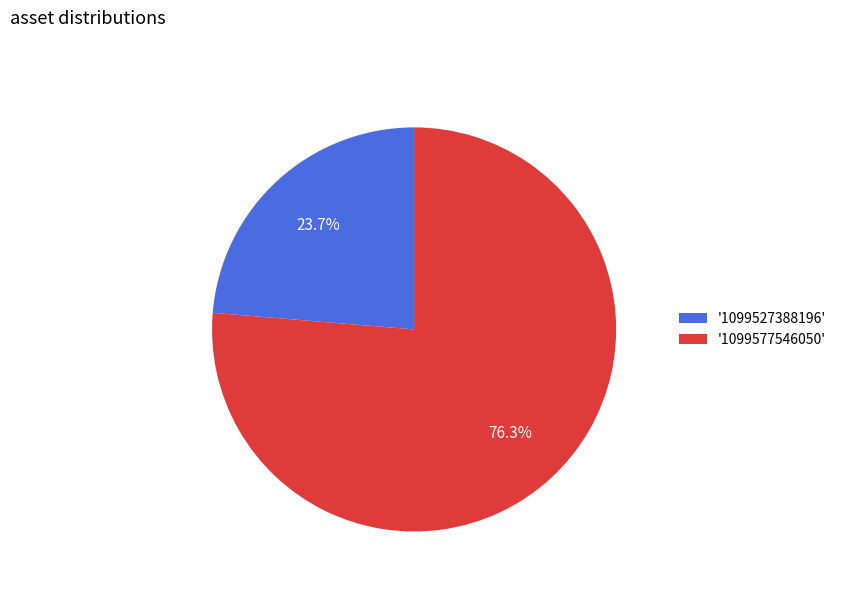

What is the majority slice?

'1099577546050'